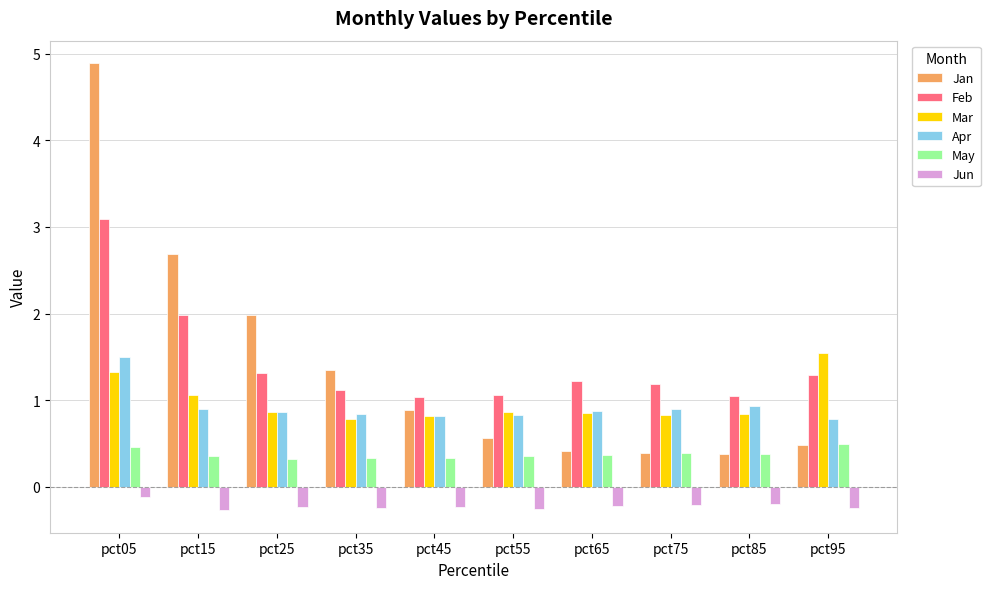

At which label does Apr reach its peak?

pct05